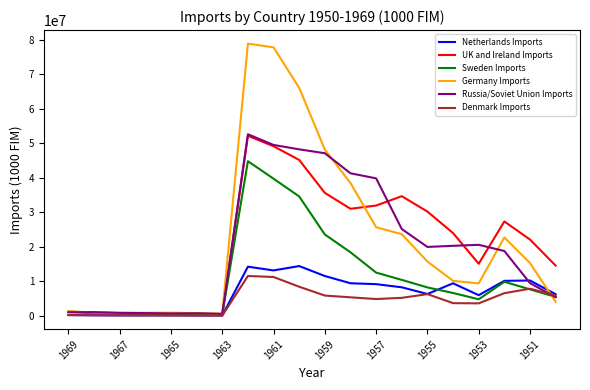

What is the highest value of the Sweden Imports series?

44837652